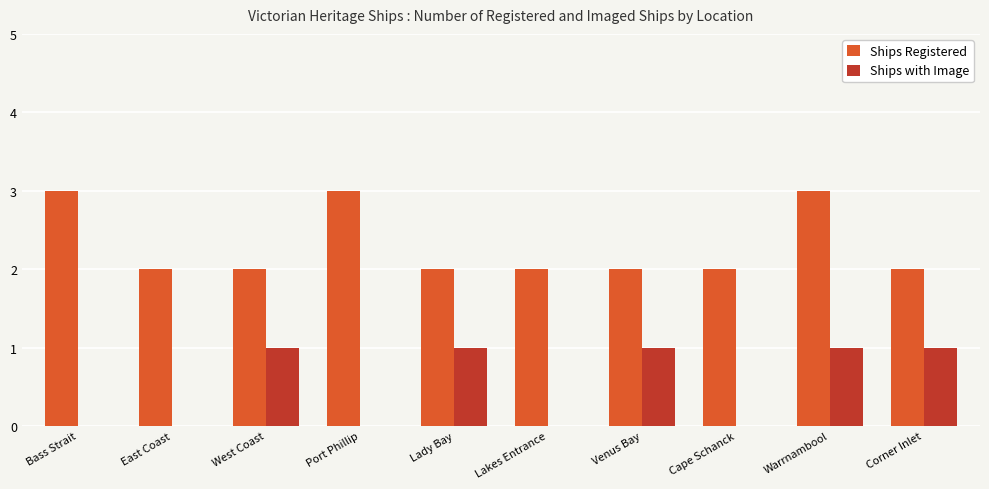

What is the sum of the Ships Registered values at Port Phillip and Venus Bay?

5